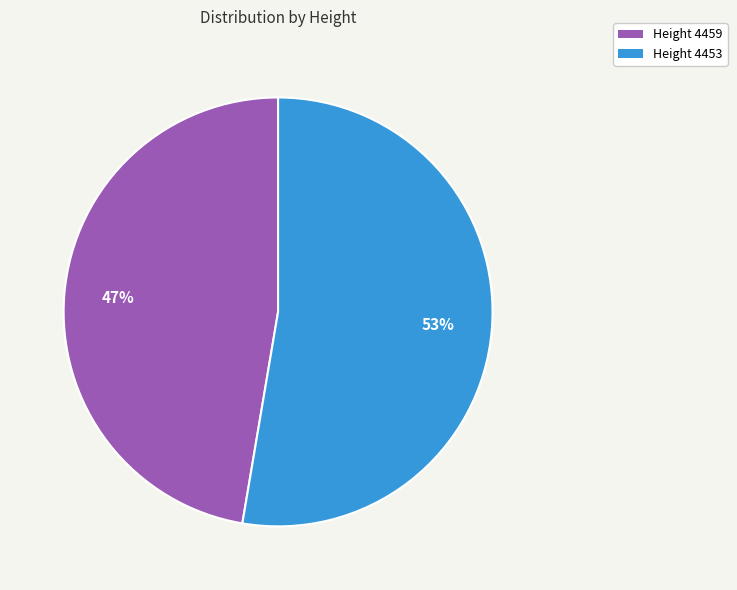

Approximately how many times larger is the value at Height 4453 compared to Height 4459?

1.1